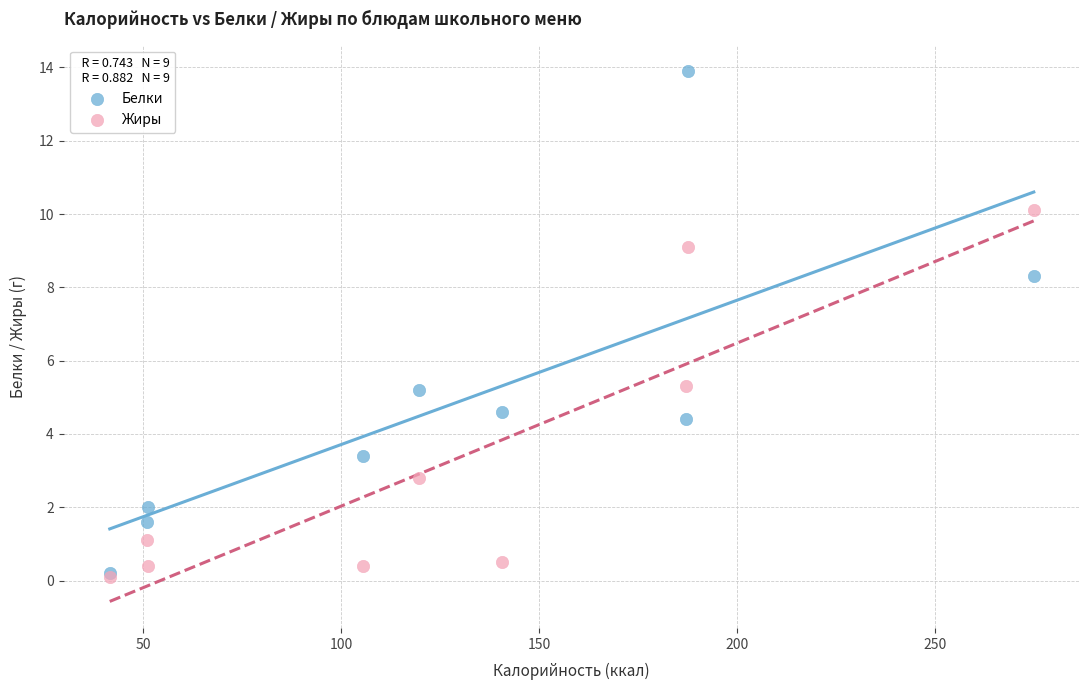

What are all the series names shown in the legend?

Белки, Жиры